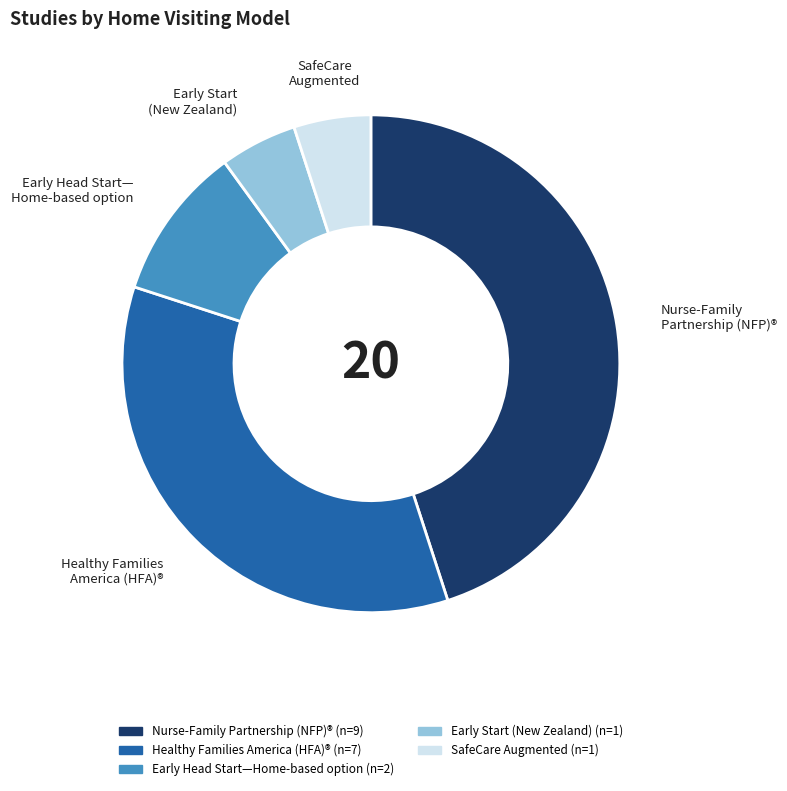

Is there a majority slice in this chart?

No